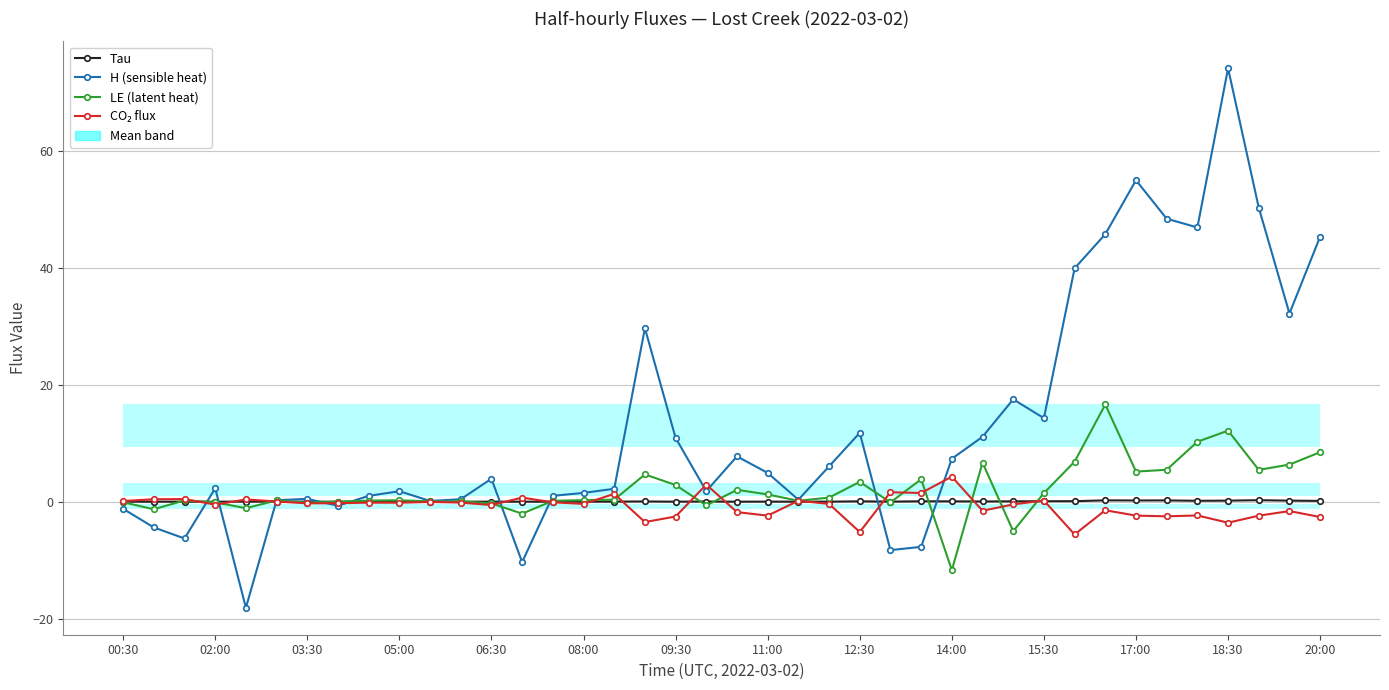

Does the chart display data point markers on the line(s)?

Yes